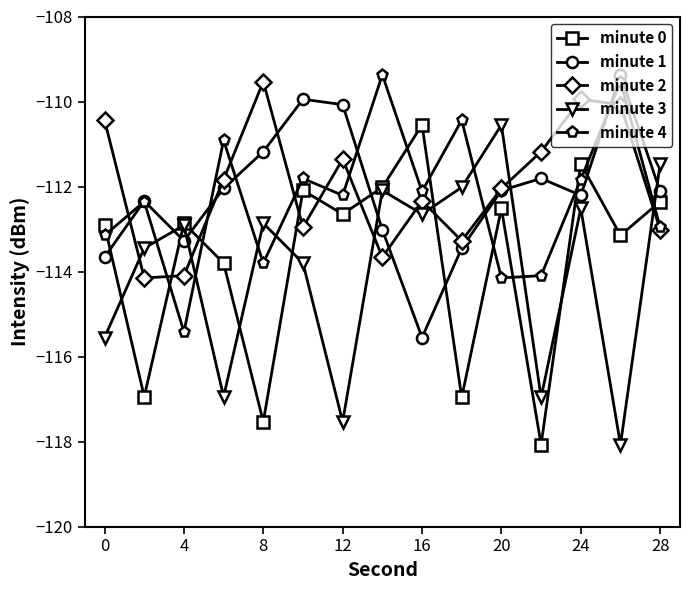

What is the value of the minute 3 point at the 4th from the left?

-116.9